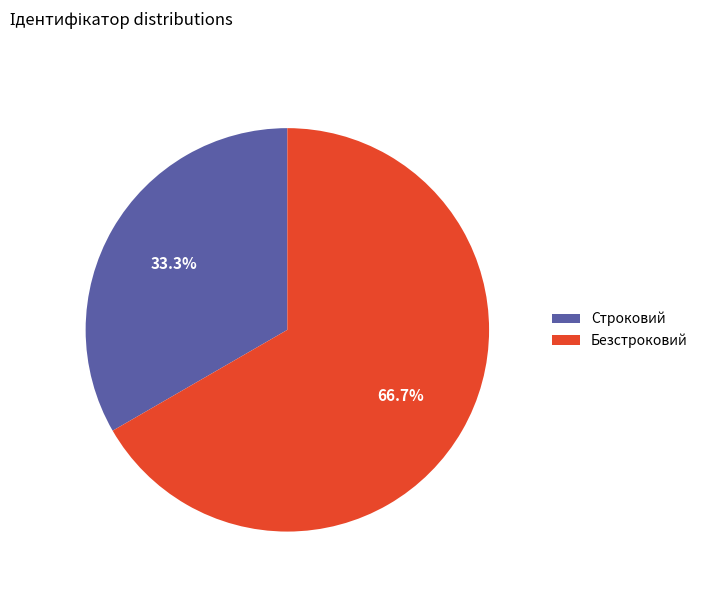

To the nearest percent, what is the difference between the Безстроковий and Строковий slice percentages?

33%